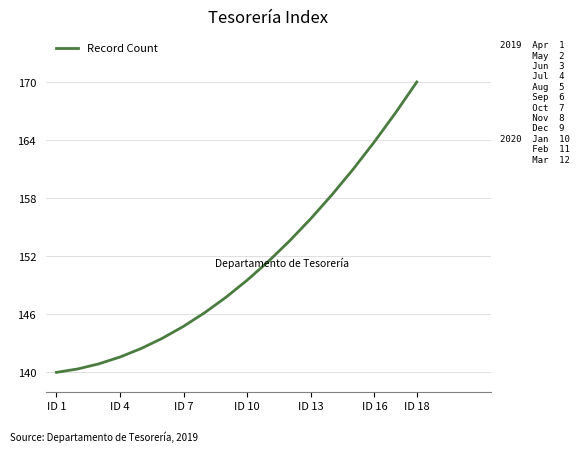

What is the minimum value shown in the chart?

140.0